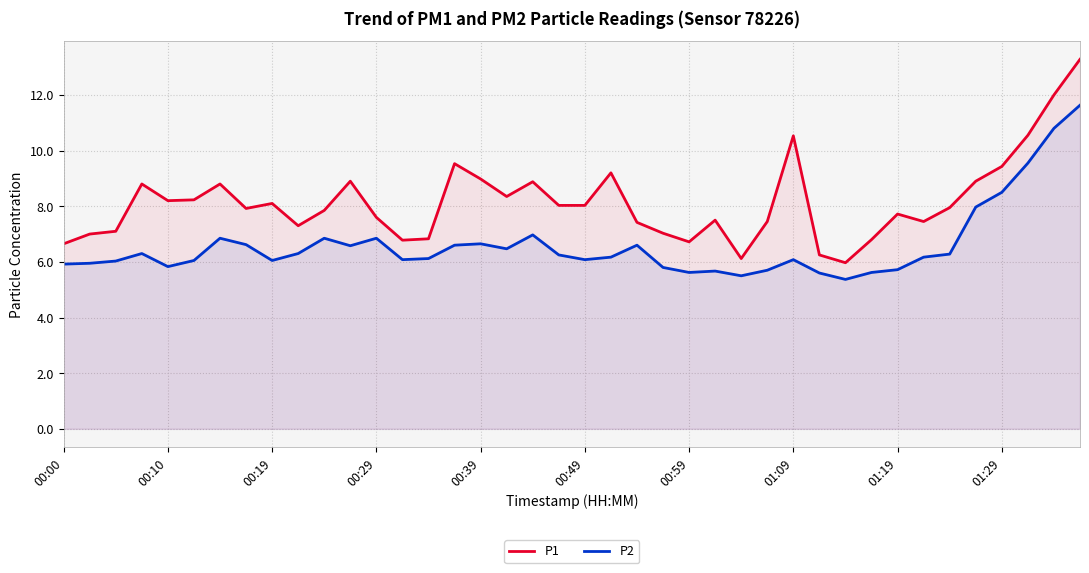

What are all the series names shown in the legend?

P1, P2